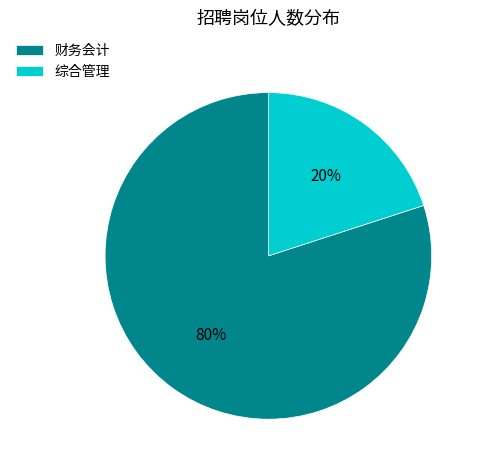

Is the sum of 综合管理 and 财务会计 greater than half?

Yes